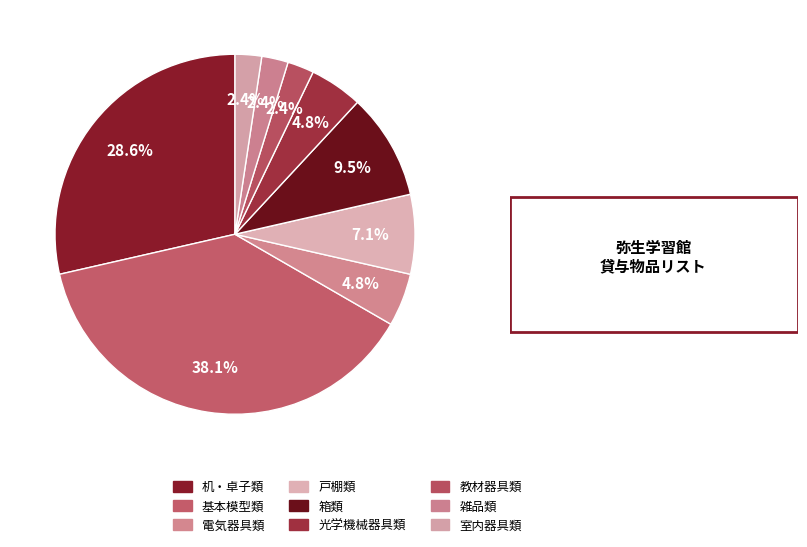

Rank the categories by value from highest to lowest.

基本模型類, 机・卓子類, 箱類, 戸棚類, 電気器具類, 光学機械器具類, 教材器具類, 雑品類, 室内器具類